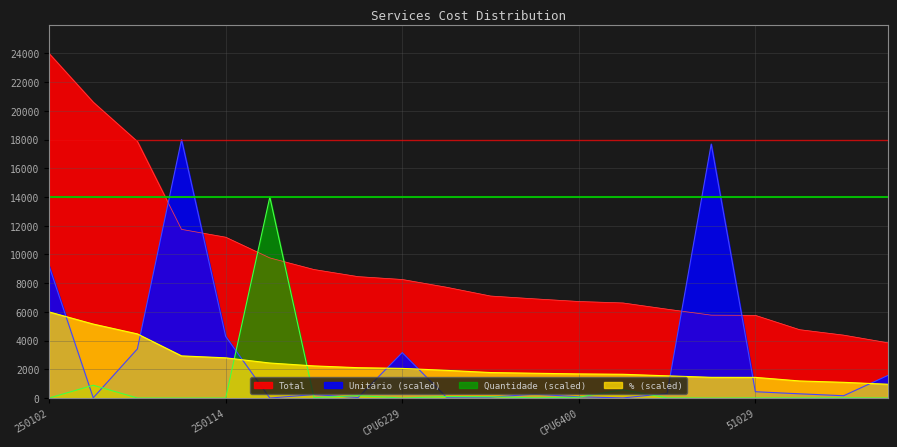

Reading left to right, what are all the values shown in this chart?

Total: 24000.0	20610.4	17871.5	11749.1	11205.4	9761.8	8953.6	8458.6	8259.3	7721.0	7107.6	6911.1	6726.2	6625.3	6191.1	5774.4	5760.9	4764.5	4383.4	3850.4
Unitário: 9192.2	18.0	3422.5	18000.0	4291.8	0.5	244.5	38.4	3163.4	58.3	59.9	272.0	87.6	8.9	318.6	17693.2	440.9	295.8	161.8	1572.2
Quantidade: 2.0	892.8	4.1	0.5	2.0	14000.0	28.6	171.9	2.0	103.3	92.5	19.8	59.9	581.9	15.1	0.3	10.2	12.6	21.1	1.9
%: 6000.0	5152.6	4467.8	2937.2	2801.3	2440.4	2238.4	2114.6	2064.8	1930.2	1776.9	1727.8	1681.5	1656.3	1547.7	1443.6	1440.2	1191.1	1095.8	962.5